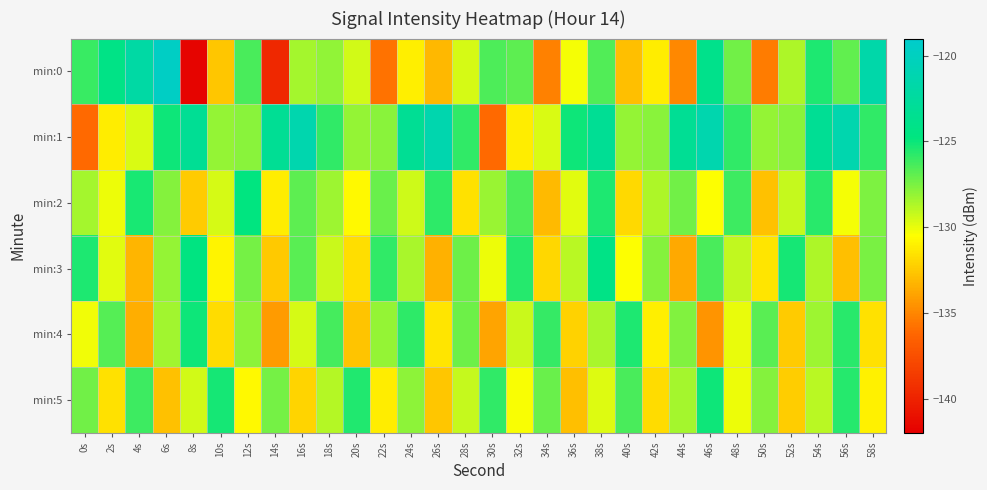

Reading left to right, list all the values displayed in this chart.

min:0: 0s=-126.1	2s=-124.2	4s=-122.0	6s=-119.6	8s=-141.7	10s=-132.6	12s=-126.4	14s=-139.7	16s=-128.5	18s=-128.0	20s=-129.5	22s=-135.8	24s=-131.1	26s=-133.1	28s=-129.5	30s=-126.5	32s=-126.9	34s=-135.2	36s=-130.3	38s=-126.6	40s=-132.9	42s=-131.2	44s=-134.9	46s=-123.9	48s=-127.3	50s=-135.4	52s=-128.7	54s=-125.4	56s=-127.0	58s=-121.7
min:1: 0s=-136.2	2s=-131.2	4s=-129.7	6s=-125.1	8s=-123.2	10s=-128.1	12s=-127.9	14s=-123.2	16s=-121.3	18s=-125.9	20s=-128.1	22s=-127.9	24s=-123.2	26s=-121.3	28s=-125.9	30s=-136.2	32s=-131.2	34s=-129.7	36s=-125.1	38s=-123.2	40s=-128.1	42s=-127.9	44s=-123.2	46s=-121.3	48s=-125.9	50s=-128.1	52s=-127.9	54s=-123.2	56s=-121.3	58s=-125.9
min:2: 0s=-128.5	2s=-130.1	4s=-125.3	6s=-127.8	8s=-132.4	10s=-129.6	12s=-124.7	14s=-131.2	16s=-126.9	18s=-128.3	20s=-130.7	22s=-127.1	24s=-129.4	26s=-125.8	28s=-131.6	30s=-128.2	32s=-126.5	34s=-133.1	36s=-129.8	38s=-125.4	40s=-131.9	42s=-128.7	44s=-127.3	46s=-130.5	48s=-126.1	50s=-132.8	52s=-129.2	54s=-125.7	56s=-130.3	58s=-127.6
min:3: 0s=-125.4	2s=-129.8	4s=-133.2	6s=-128.1	8s=-124.6	10s=-130.9	12s=-127.4	14s=-132.5	16s=-126.8	18s=-129.3	20s=-131.7	22s=-125.9	24s=-128.6	26s=-133.4	28s=-127.2	30s=-130.1	32s=-125.6	34s=-132.0	36s=-128.9	38s=-124.3	40s=-130.5	42s=-127.8	44s=-133.7	46s=-126.4	48s=-129.1	50s=-131.4	52s=-125.2	54s=-128.7	56s=-132.9	58s=-127.5
min:4: 0s=-130.2	2s=-126.7	4s=-133.5	6s=-128.4	8s=-125.1	10s=-131.8	12s=-127.9	14s=-134.2	16s=-129.6	18s=-126.3	20s=-132.7	22s=-128.1	24s=-125.8	26s=-131.4	28s=-127.2	30s=-133.9	32s=-129.3	34s=-126.0	36s=-132.2	38s=-128.6	40s=-125.4	42s=-131.1	44s=-127.7	46s=-134.5	48s=-130.0	50s=-126.8	52s=-132.4	54s=-128.3	56s=-125.7	58s=-131.6
min:5: 0s=-127.3	2s=-131.6	4s=-126.1	6s=-132.8	8s=-129.5	10s=-125.2	12s=-130.7	14s=-127.4	16s=-132.1	18s=-128.8	20s=-125.5	22s=-131.2	24s=-127.9	26s=-132.6	28s=-129.2	30s=-125.9	32s=-130.4	34s=-127.1	36s=-132.9	38s=-129.7	40s=-126.4	42s=-131.8	44s=-128.5	46s=-125.1	48s=-130.1	50s=-127.8	52s=-132.3	54s=-128.9	56s=-125.6	58s=-131.0